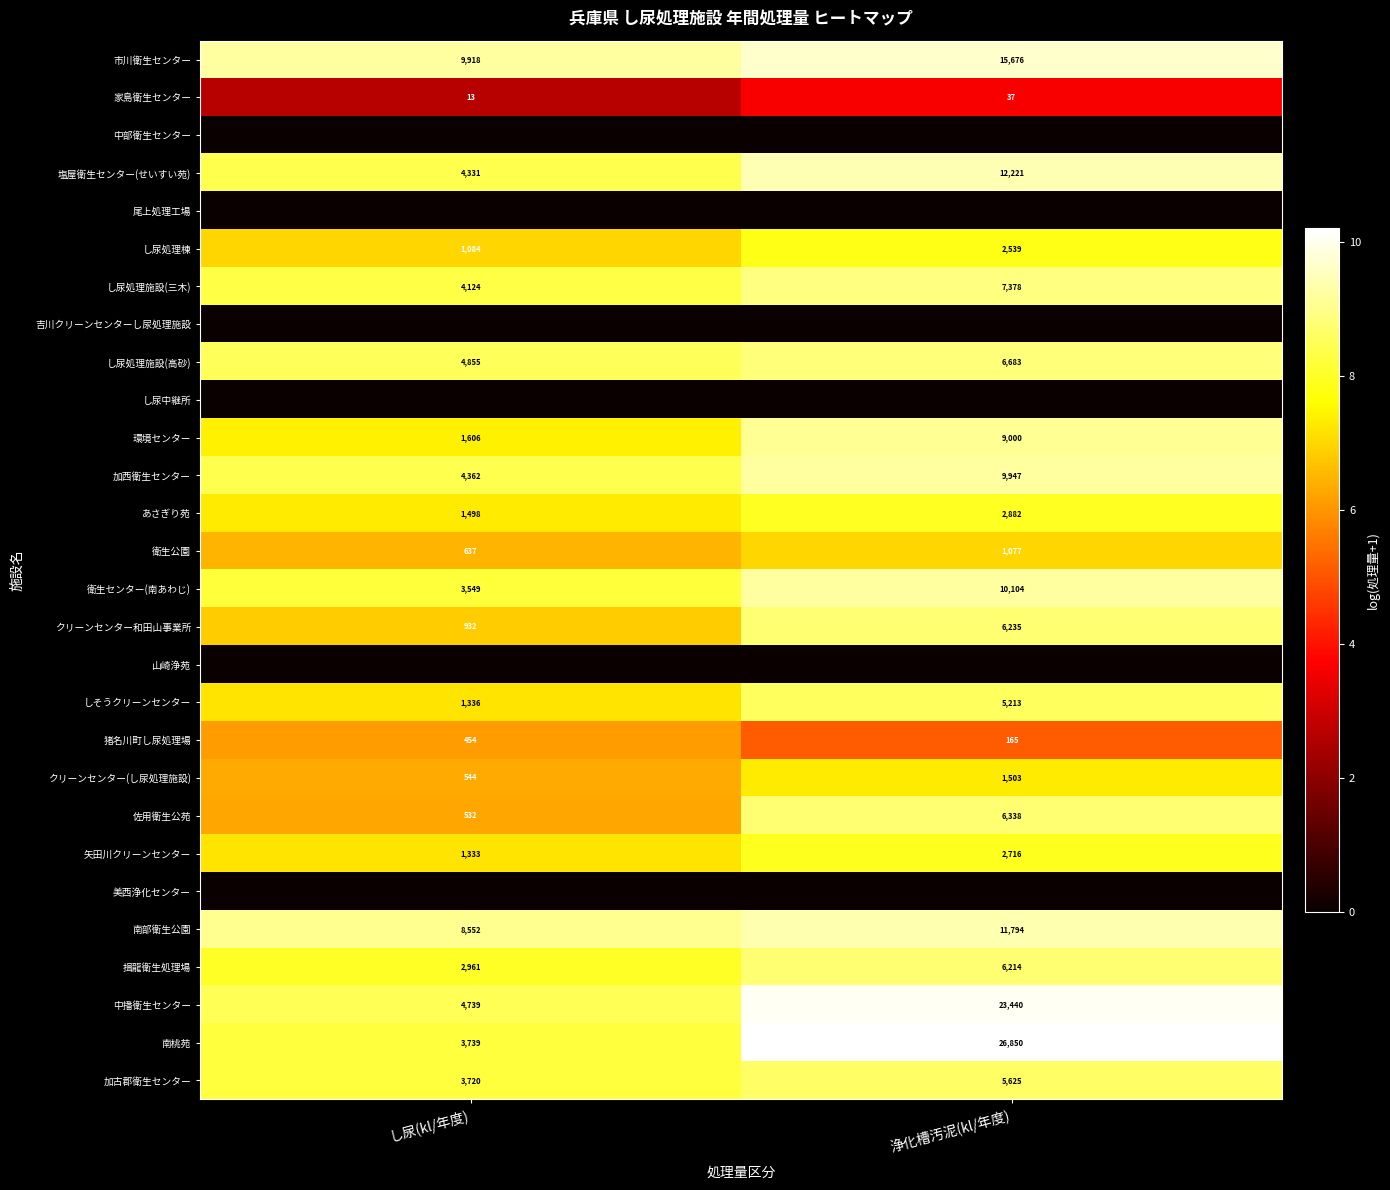

What is the sum of all 加西衛生センター values?

14309